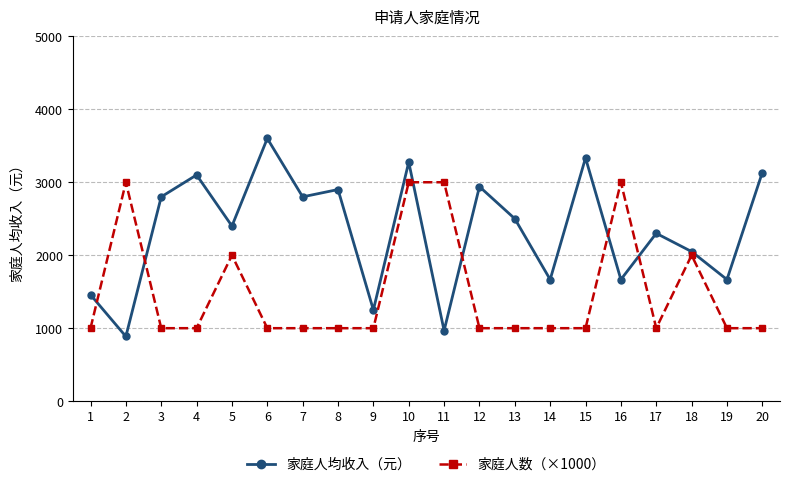

Which series changed the most between 9 and 11?

家庭人数（×1000）